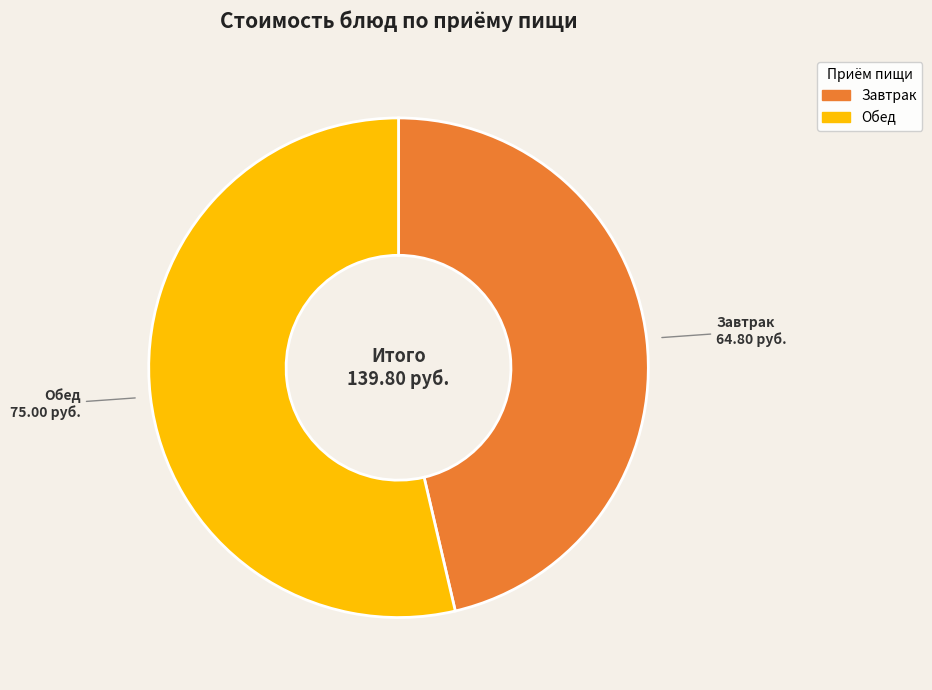

Is there a majority slice in this chart?

Yes